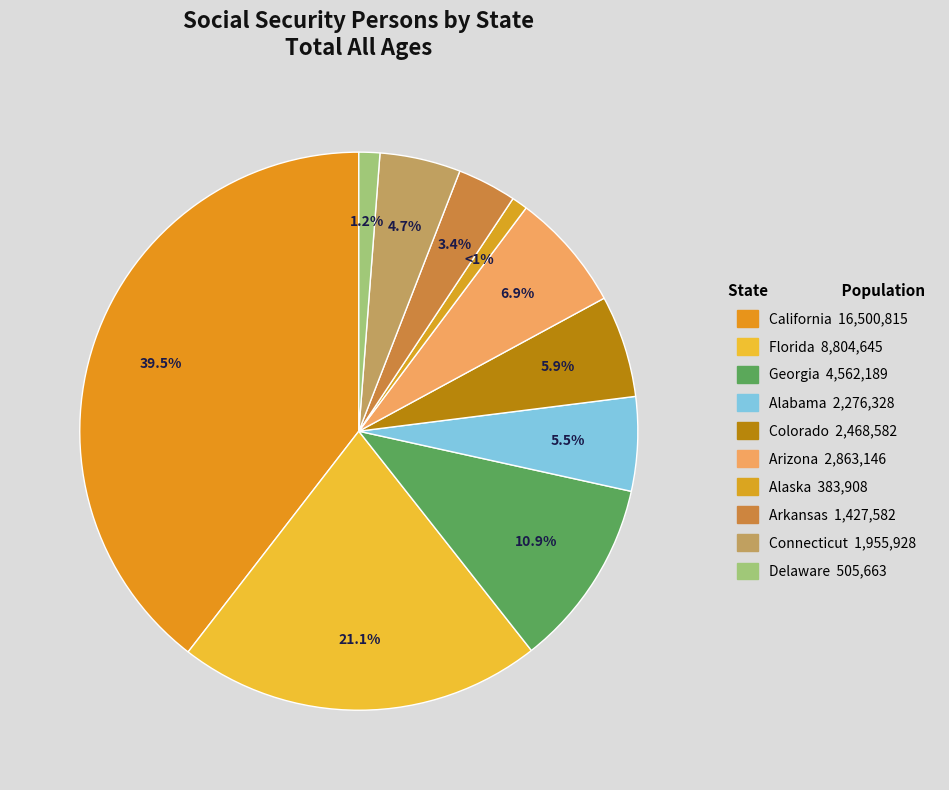

How many segments does this pie chart have?

10